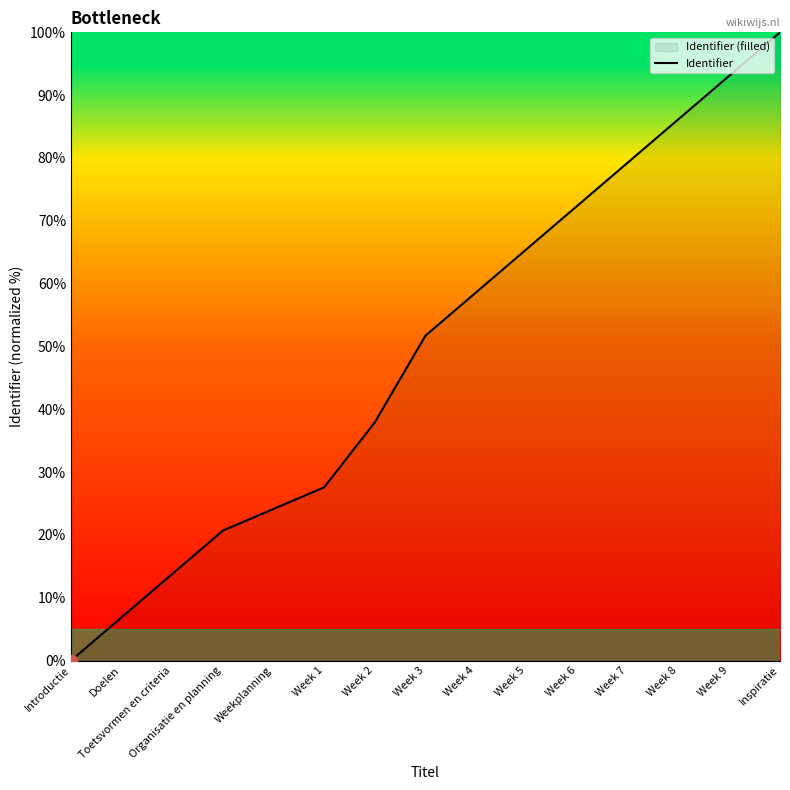

What is the ratio of the value at Organisatie en planning to the value at Week 5?

0.3